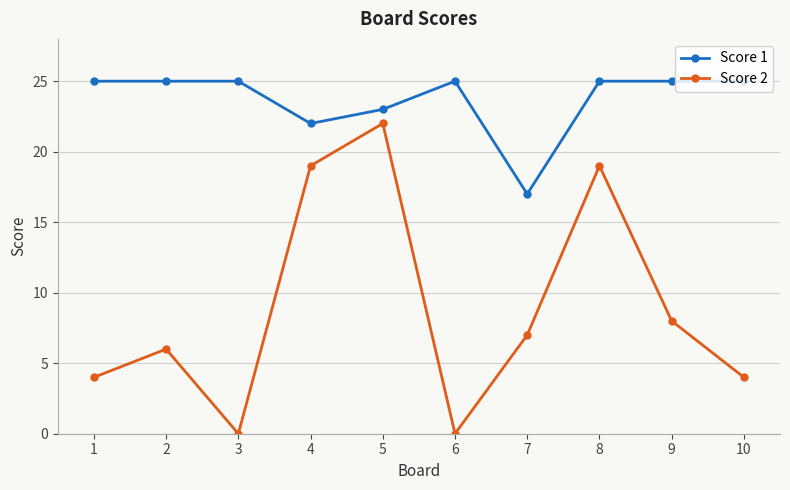

Reading left to right, list all the values displayed in this chart.

Score 1: 25	25	25	22	23	25	17	25	25	25
Score 2: 4	6	0	19	22	0	7	19	8	4